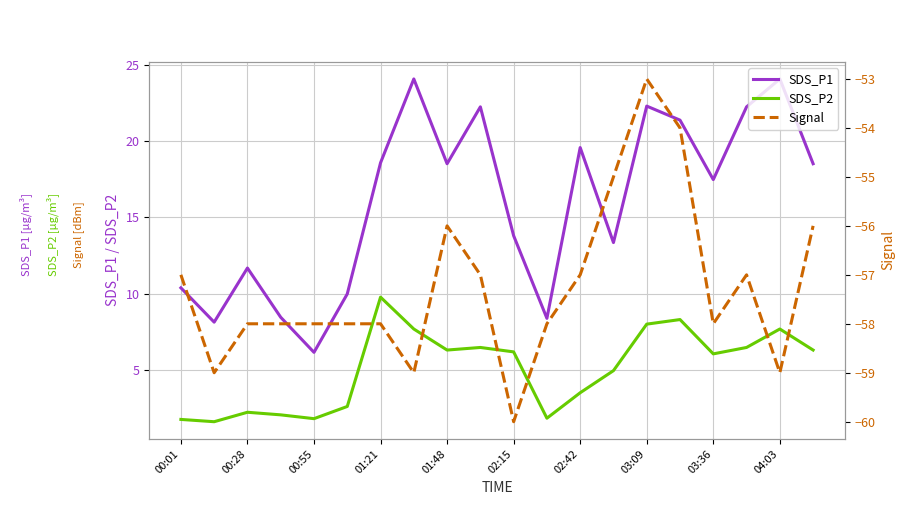

List the series in order of their peak value, lowest first.

Signal, SDS_P2, SDS_P1